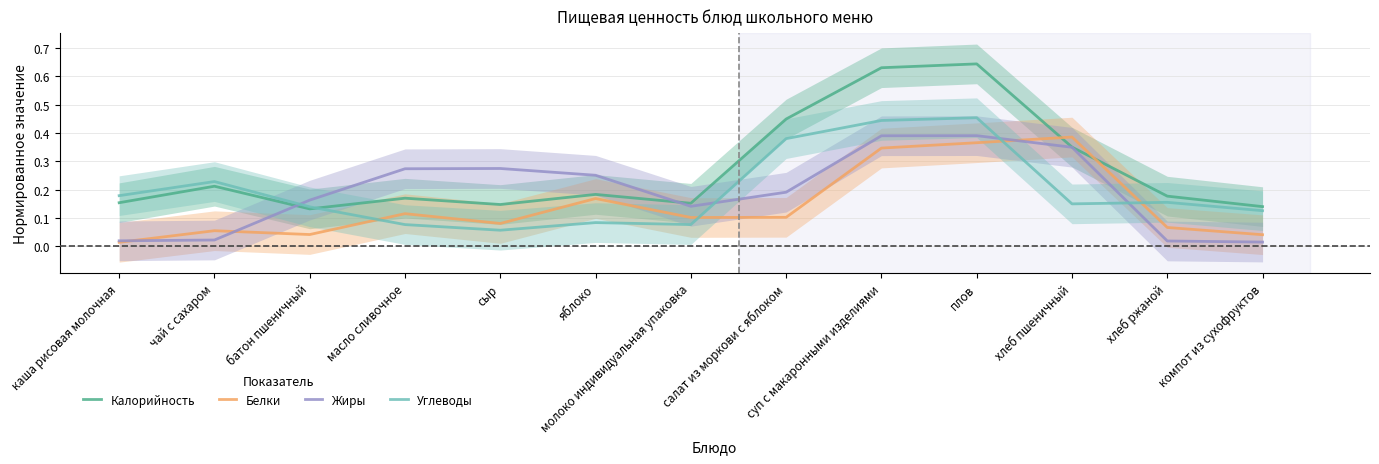

What are all the series names shown in the legend?

Калорийность, Белки, Жиры, Углеводы